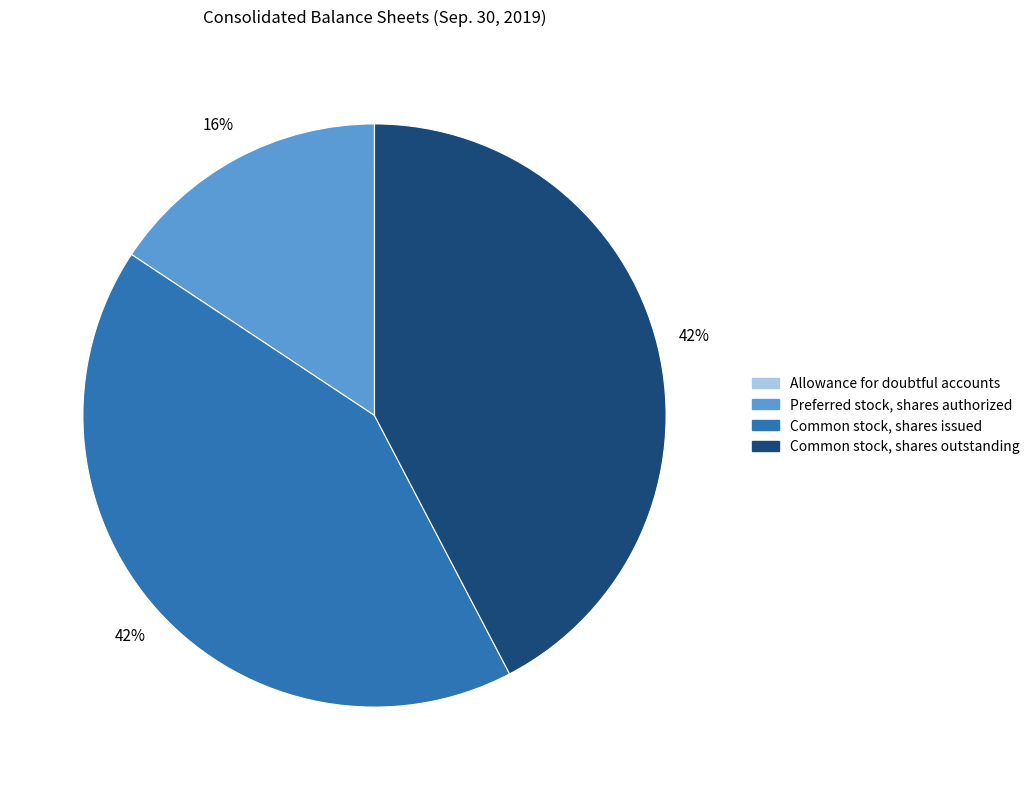

Between Common stock, shares outstanding and Preferred stock, shares authorized, which is larger?

Common stock, shares outstanding